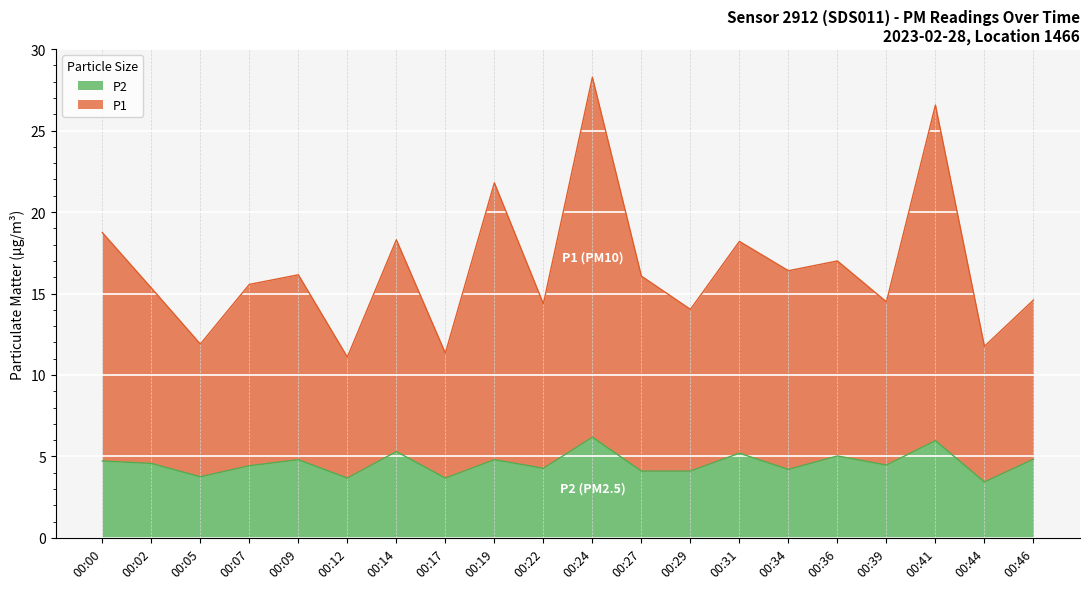

What is the lowest value of the P2 series?

3.4